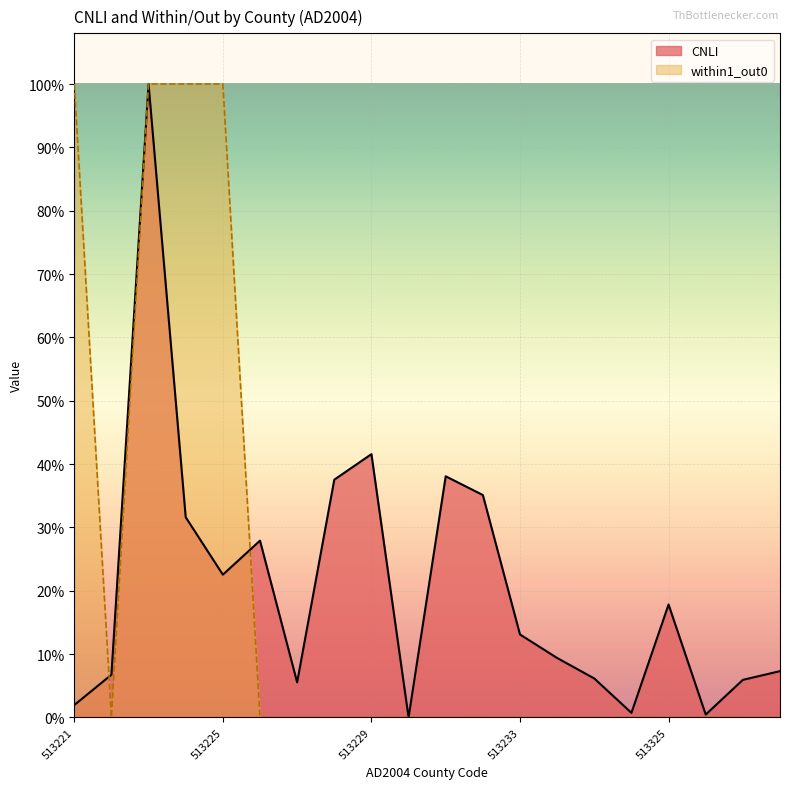

How many interior local valleys does the CNLI (line) series have?

5